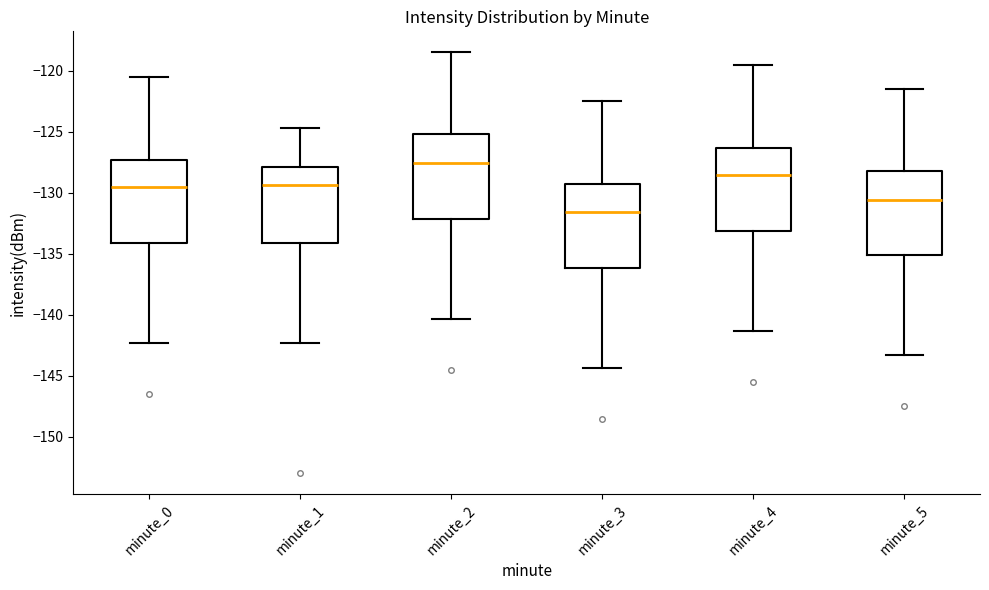

Reading left to right, read every box against the y-axis: the position of its median line, the range the box covers, and the ends of its whiskers. The values are not printed on the chart, so give them approximately, as read against the axis.

minute_0: median -129.5, box -134.0 to -127.5, whiskers -142.5 to -120.5
minute_1: median -129.5, box -134.0 to -128.0, whiskers -142.5 to -124.5
minute_2: median -127.5, box -132.0 to -125.0, whiskers -140.5 to -118.5
minute_3: median -131.5, box -136.0 to -129.5, whiskers -144.5 to -122.5
minute_4: median -128.5, box -133.0 to -126.5, whiskers -141.5 to -119.5
minute_5: median -130.5, box -135.0 to -128.0, whiskers -143.5 to -121.5